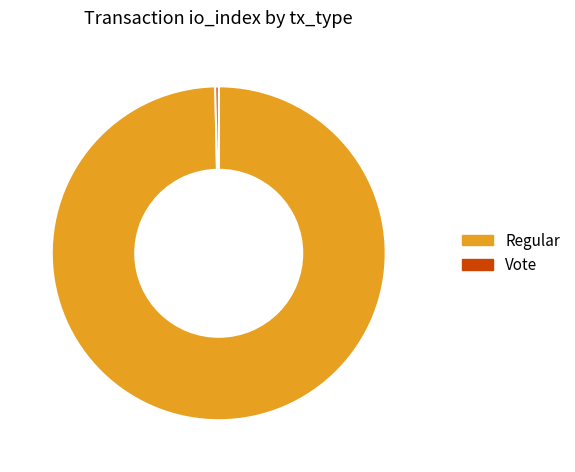

Which category has the smallest portion of the pie?

Vote